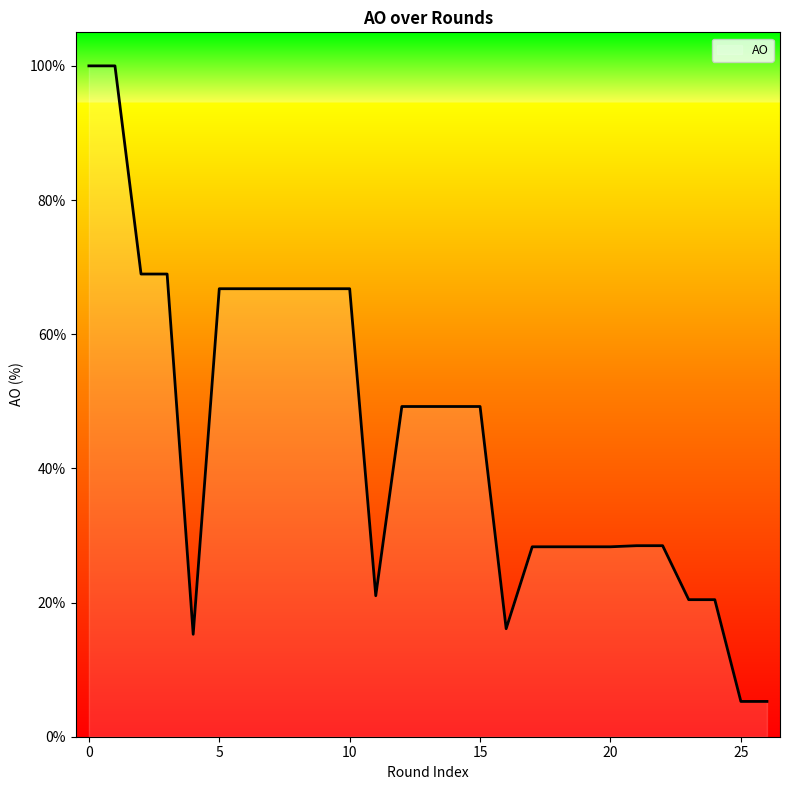

What is the minimum value shown in the chart?

5.3